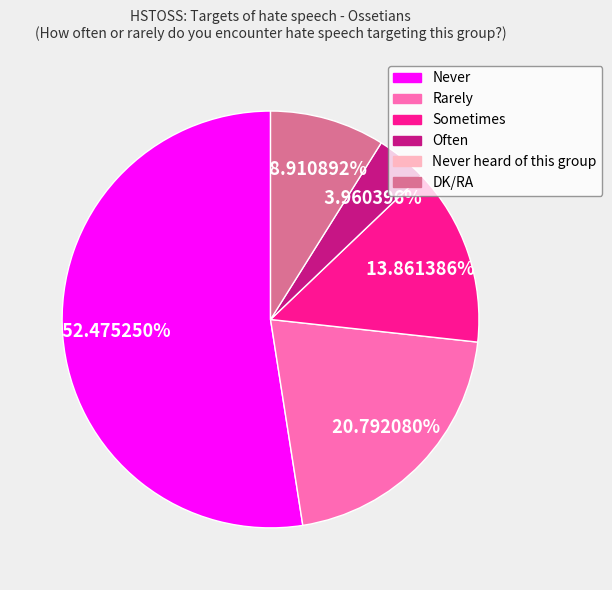

Does any single category account for the majority?

Yes